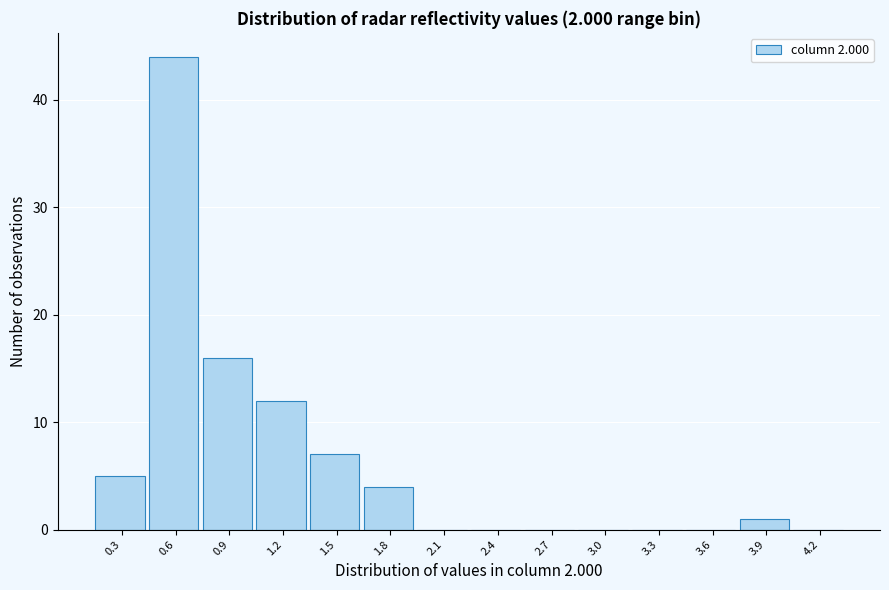

Reading left to right, what are all the values shown in this chart?

0.3=5	0.6=44	0.9=16	1.2=12	1.5=7	1.8=4	2.1=0	2.4=0	2.7=0	3.0=0	3.3=0	3.6=0	3.9=1	4.2=0